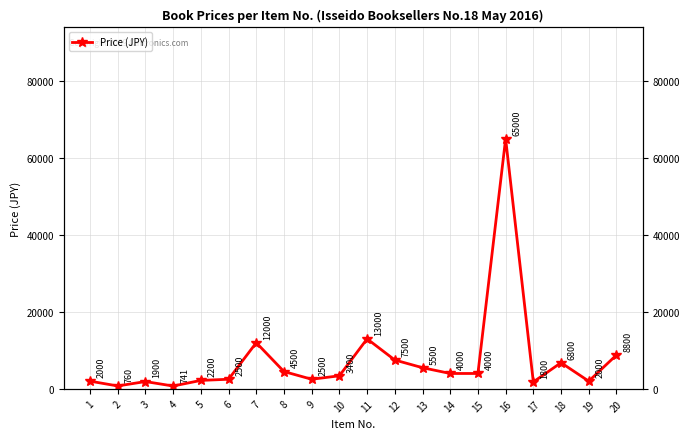

How many values are below 4000?

10